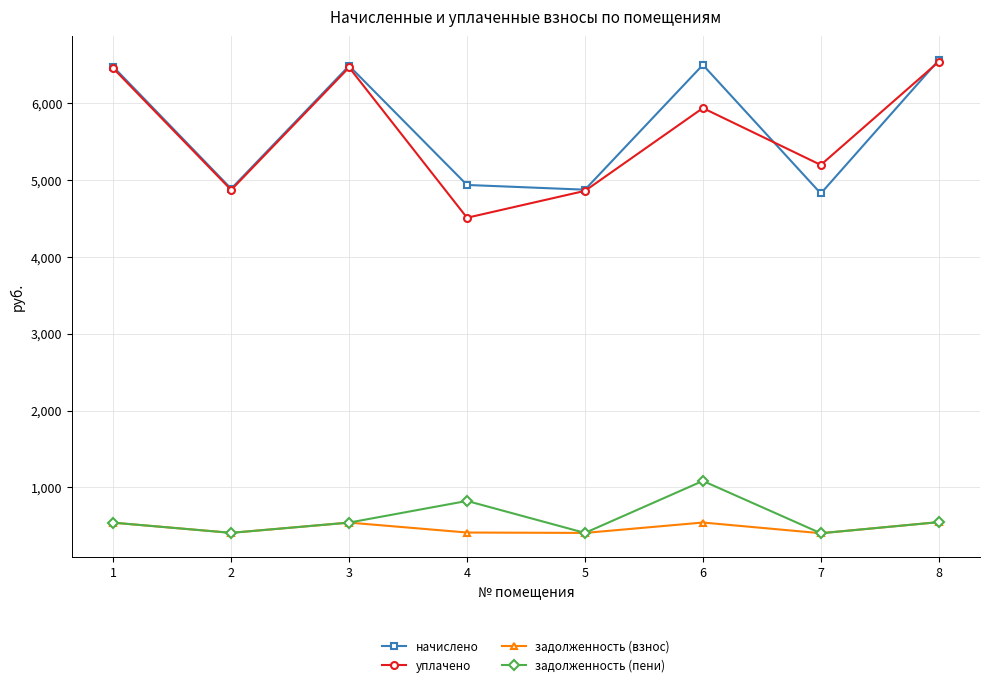

At which category does уплачено reach its first local peak?

3